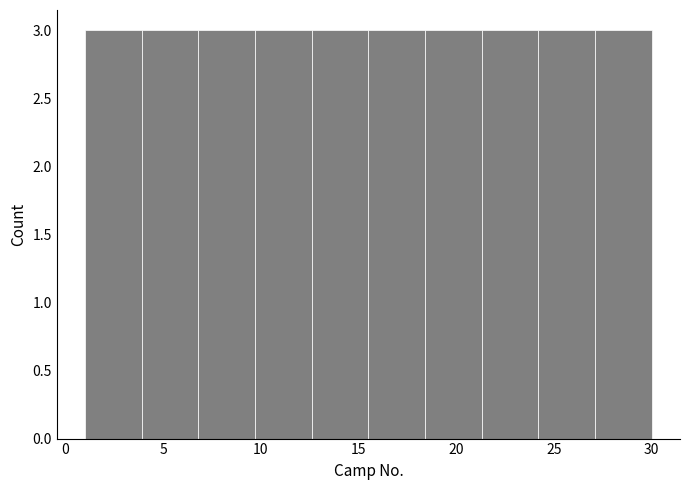

Reading left to right, transcribe this chart: for each bar, give the range it covers on the x-axis and its height. Neither the bar edges nor the heights are printed on the chart, so give them approximately, as read against the axes.

1.0 to 3.9: 3
3.9 to 6.8: 3
6.8 to 9.7: 3
9.7 to 12.6: 3
12.6 to 15.5: 3
15.5 to 18.4: 3
18.4 to 21.3: 3
21.3 to 24.2: 3
24.2 to 27.1: 3
27.1 to 30.0: 3